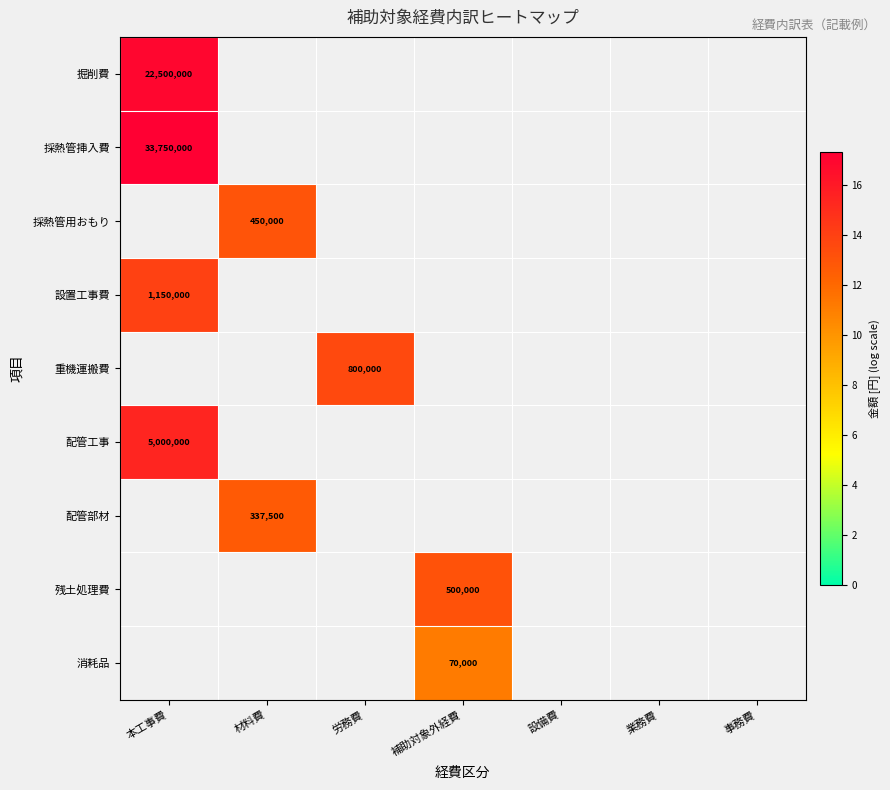

At 補助対象外経費, list the series in order from smallest to largest.

消耗品, 掘削費, 採熱管挿入費, 採熱管用おもり, 設置工事費, 重機運搬費, 配管工事, 配管部材, 残土処理費